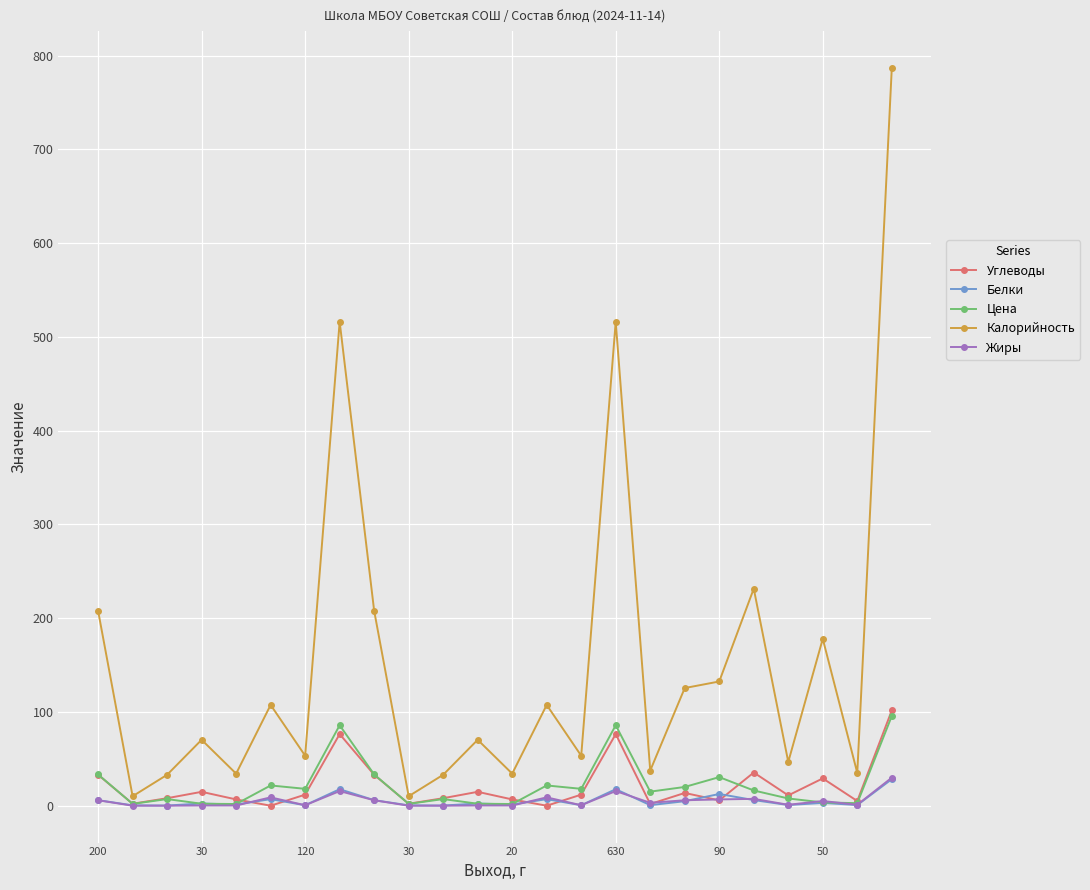

True or false: Белки has more than 1 points higher than both neighbors.

True